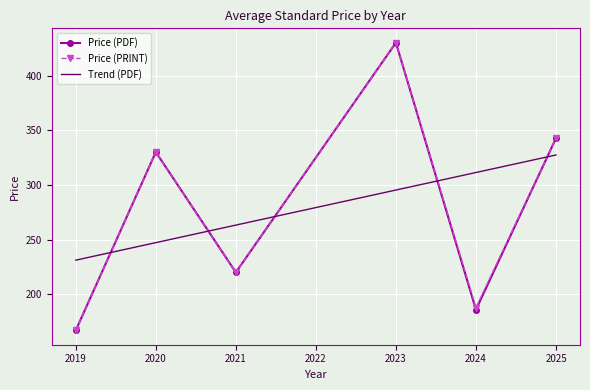

At which category is the sum across all series the highest?

2023